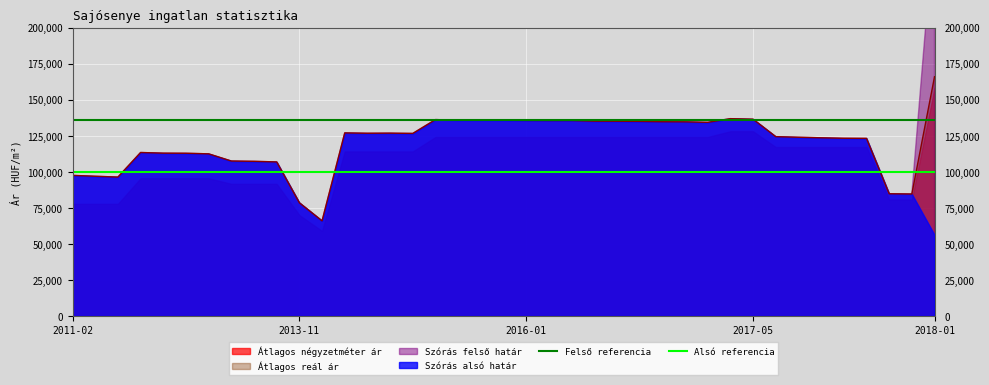

Which category has the lowest value in the Felső referencia series?

2011-02